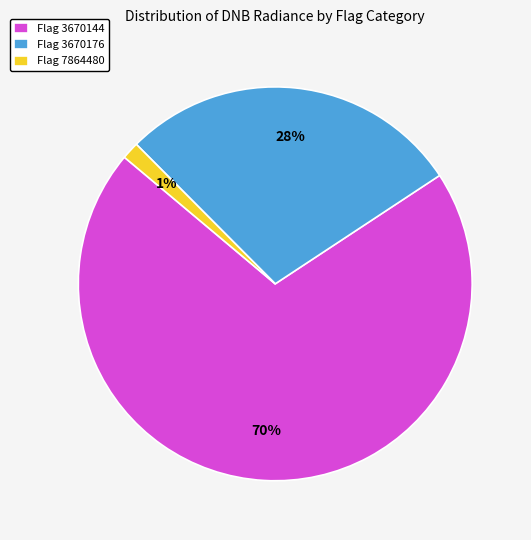

Is the sum of Flag 3670144 and Flag 7864480 greater than half?

Yes